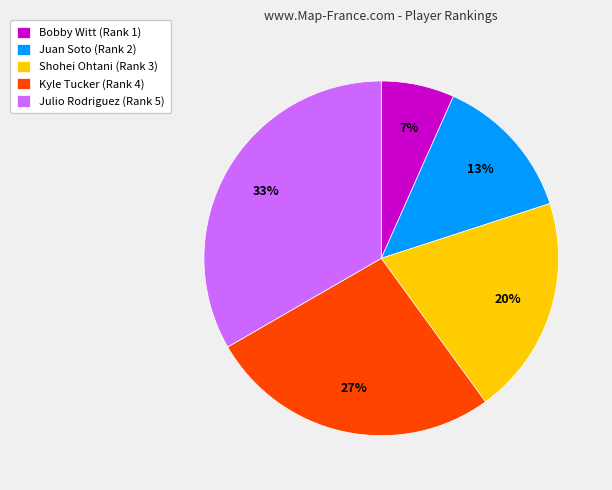

Do Juan Soto (Rank 2) and Kyle Tucker (Rank 4) together represent more than half of the pie?

No